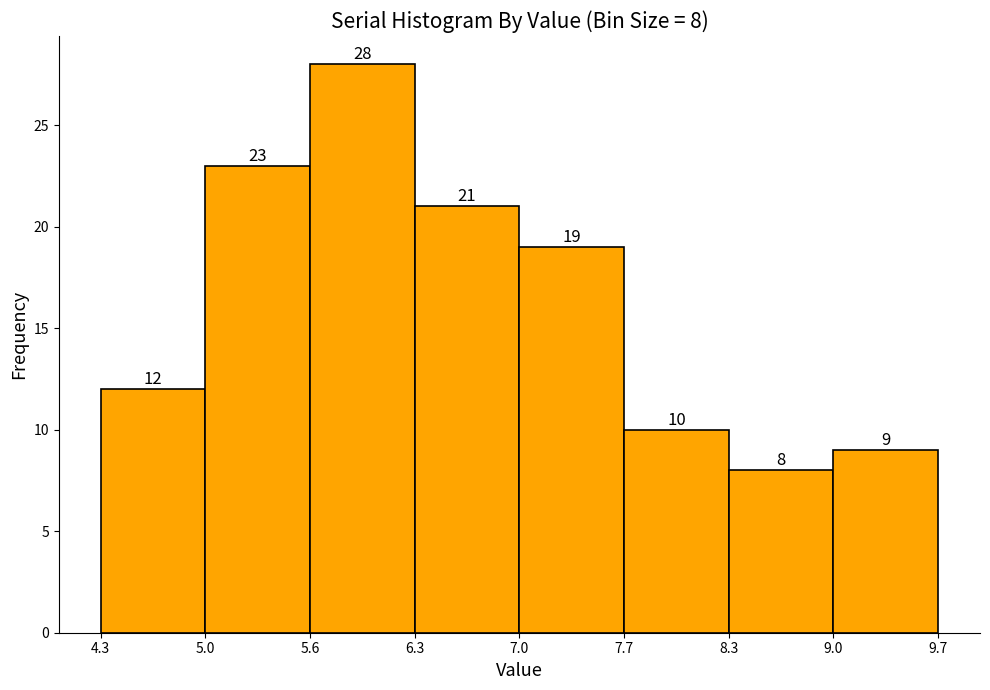

Over which range of the x-axis is the bar tallest?

5.6 to 6.3